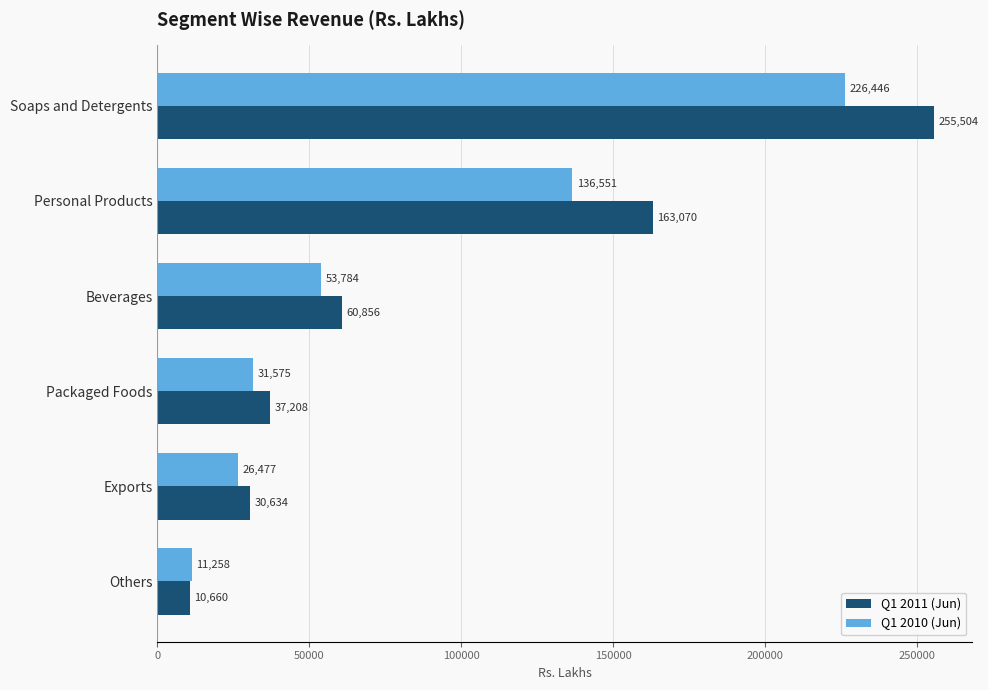

List the series in order of their overall mean, lowest first.

Q1 2010 (Jun), Q1 2011 (Jun)